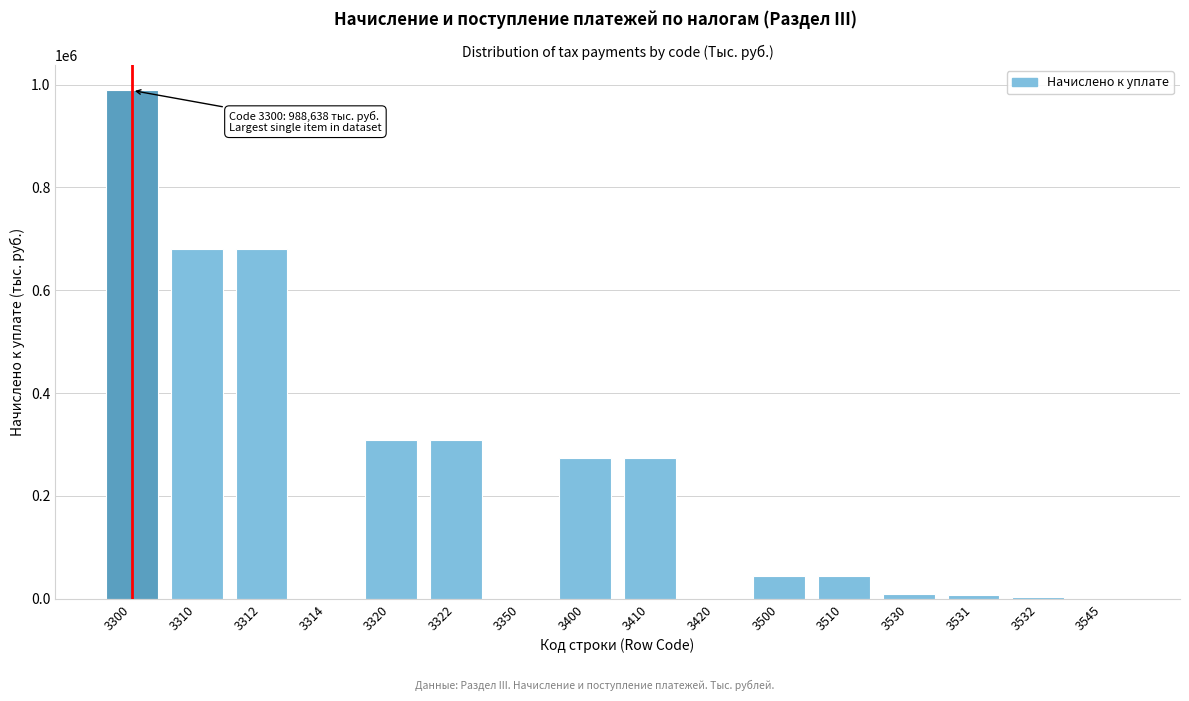

The value at 3300 is 988638. True or false?

True